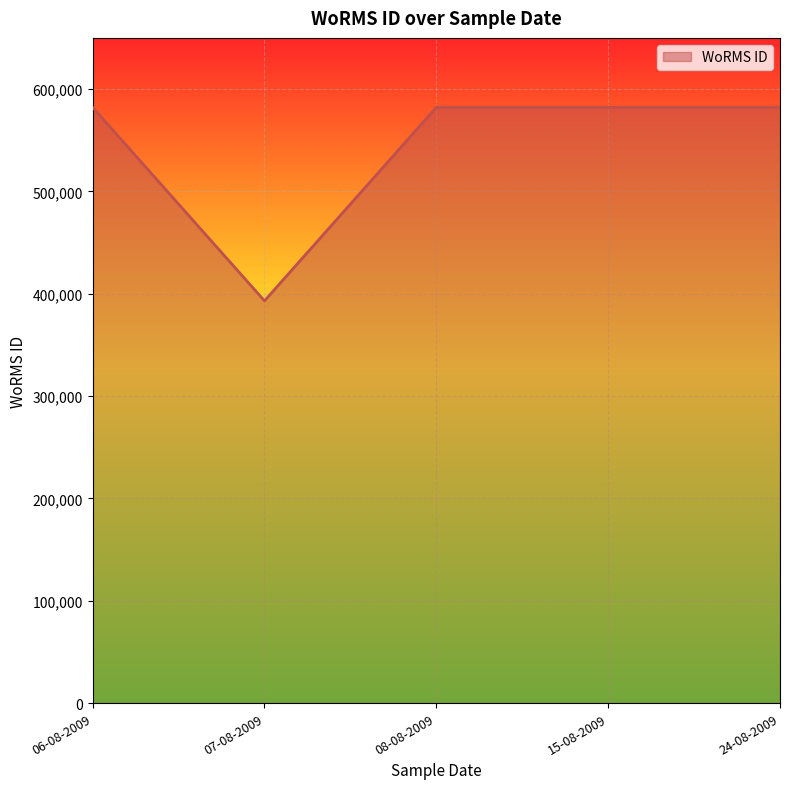

Where is the first local minimum?

07-08-2009